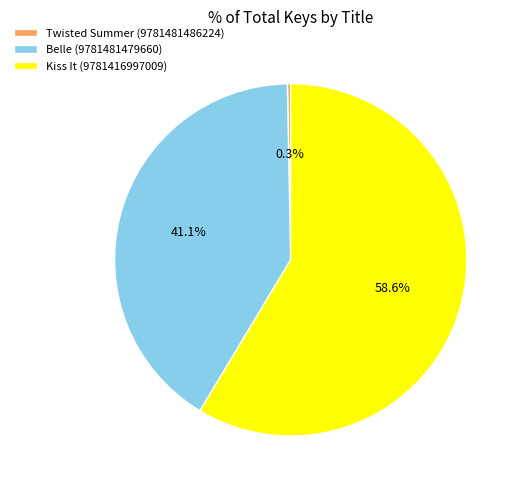

To the nearest percent, what is the difference between the largest and smallest slice percentages?

58%